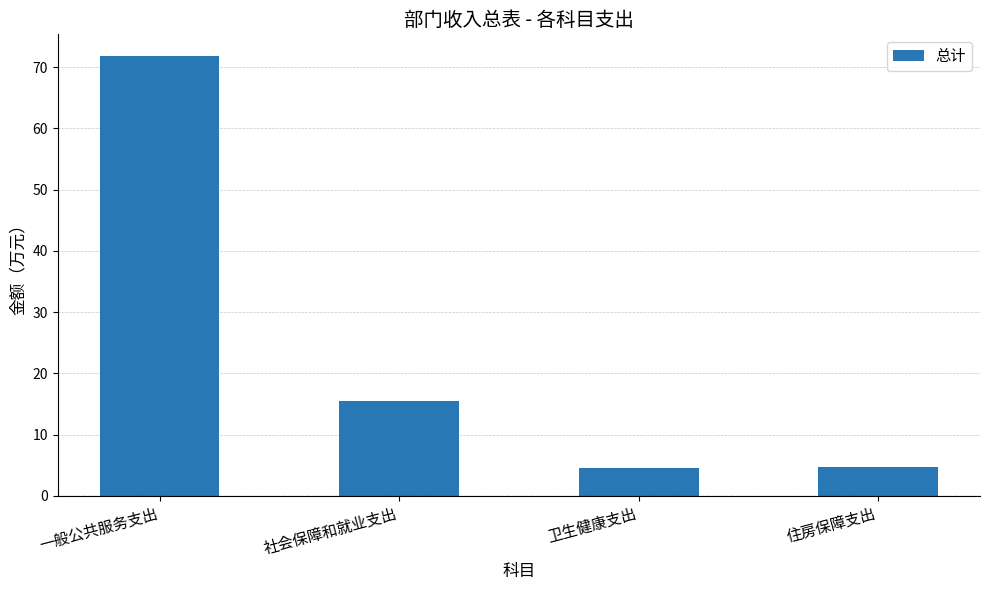

The chart shows a value of 4.6 at 卫生健康支出. True or false?

True